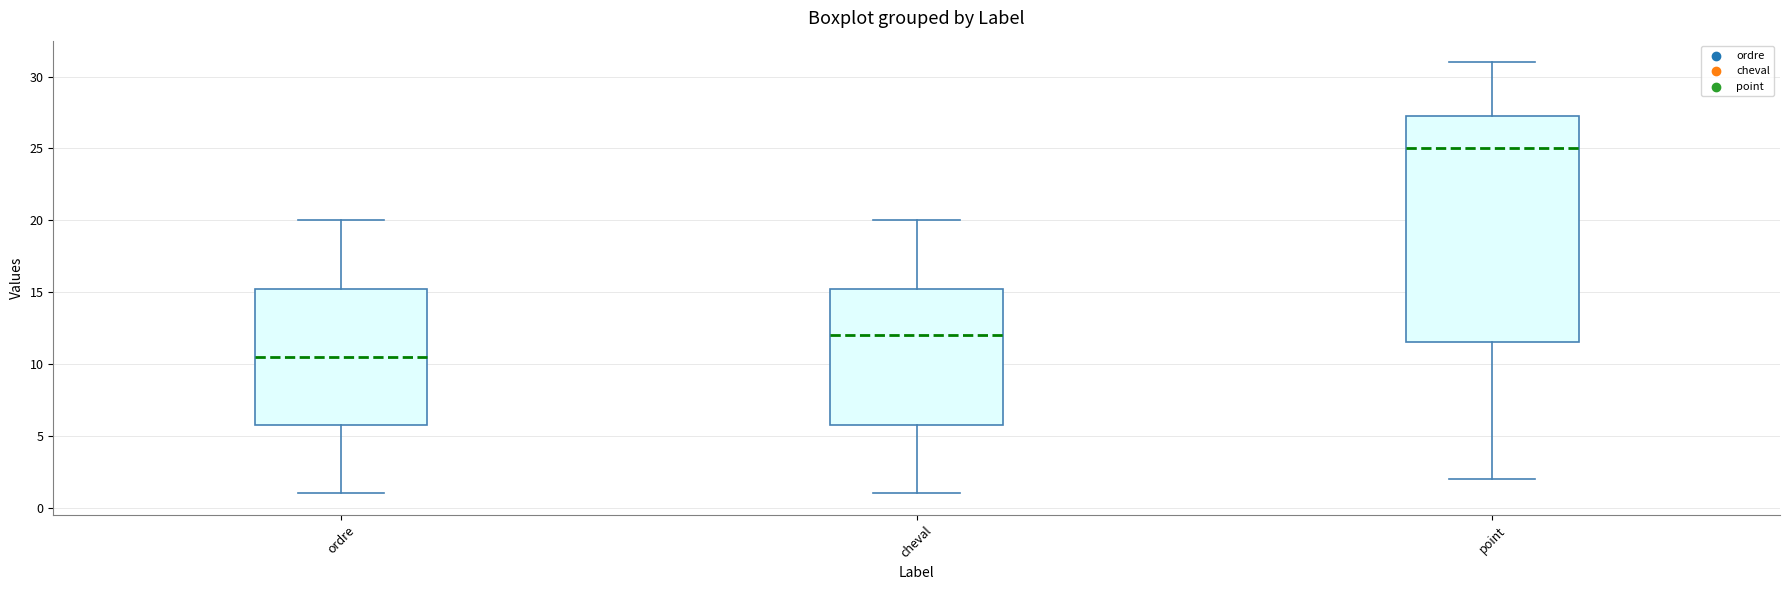

Which box has the highest median line?

point